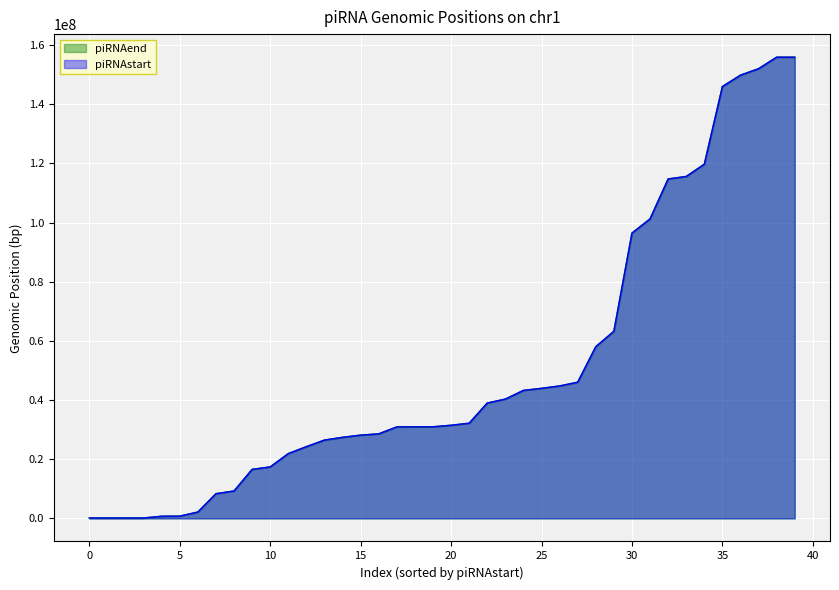

What is the change in value from 18 to 32?

+83781792